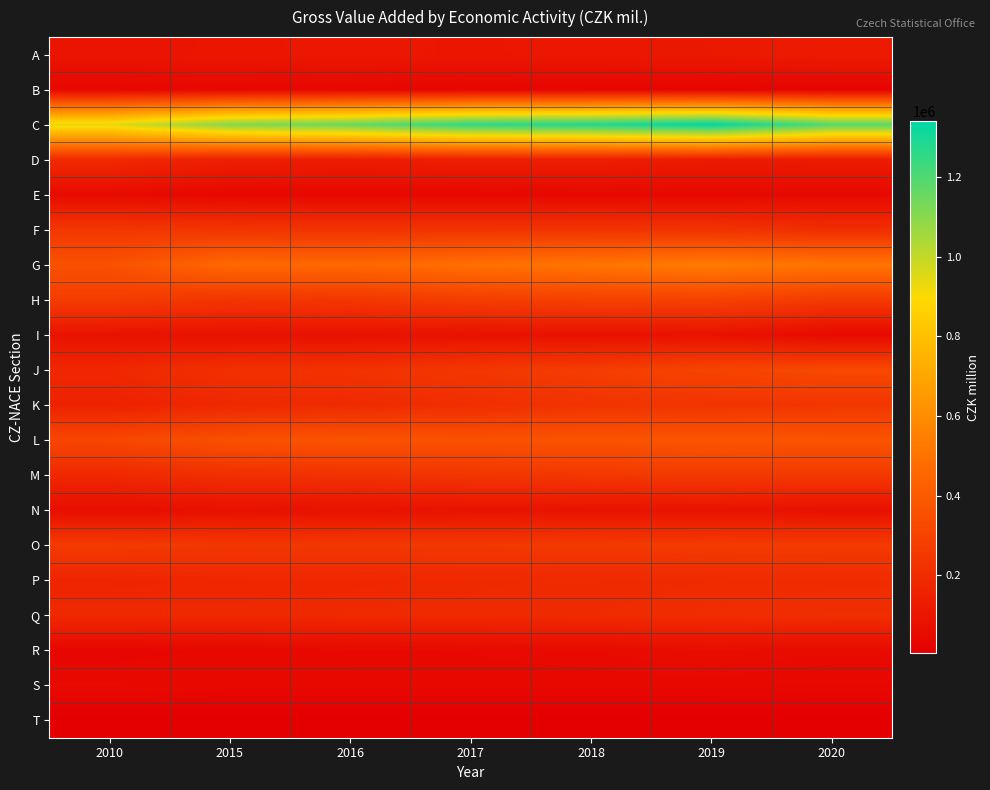

What is the smallest value displayed?

2818